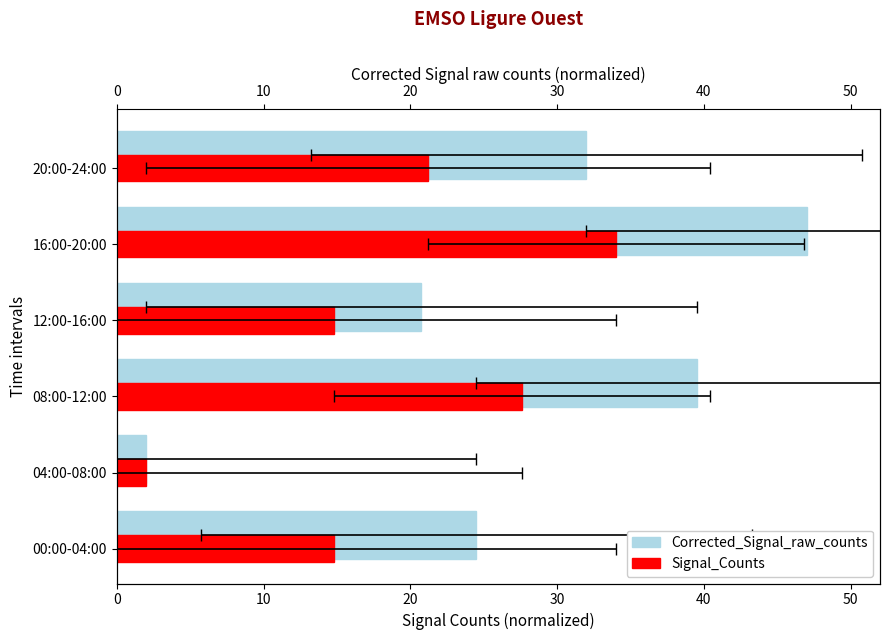

What is the lowest value of the Corrected_Signal_raw_counts series?

2.0